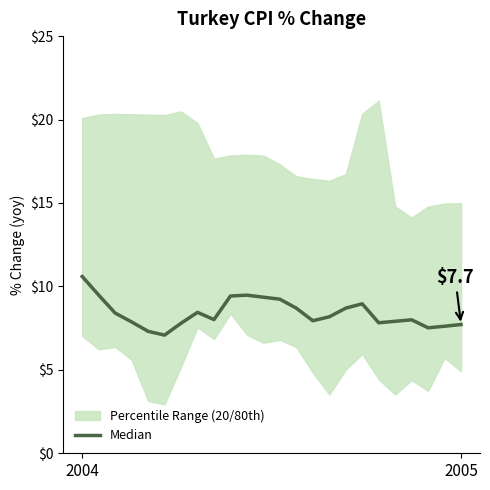

How many points are lower than both their immediate neighbors (excluding endpoints)?

5